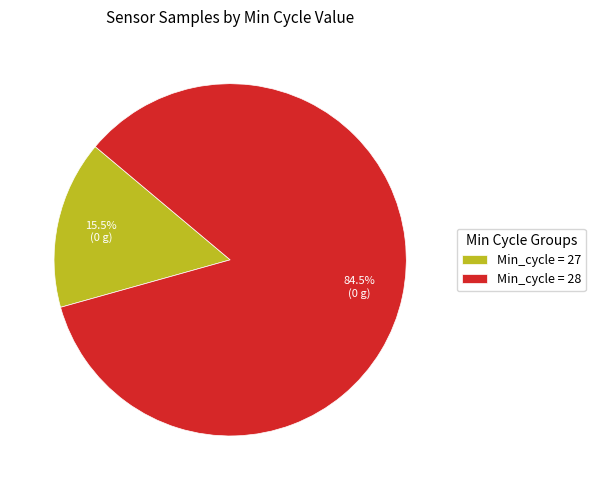

What is the ratio of the value at Min_cycle = 28 to the value at Min_cycle = 27?

5.5